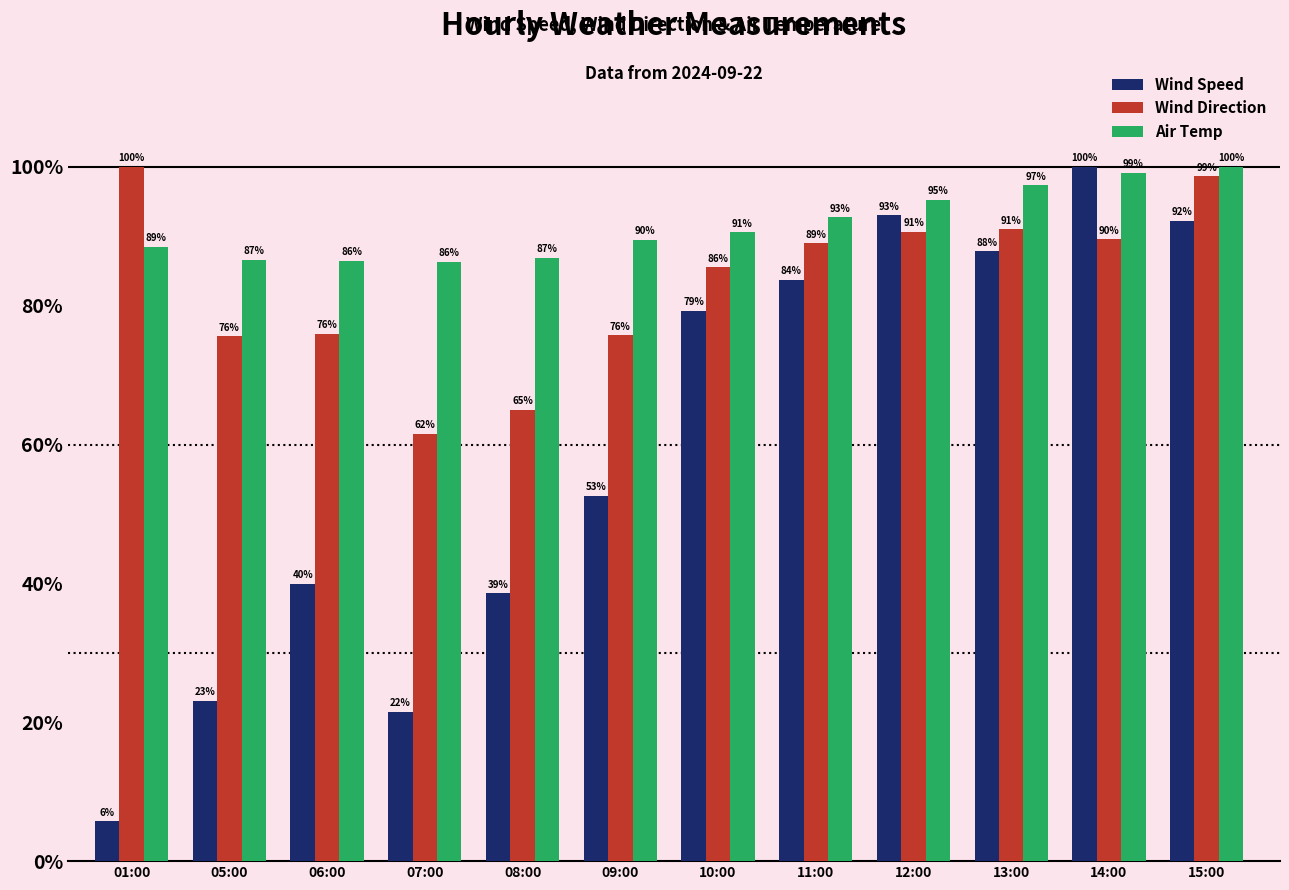

What is the maximum value shown in the chart?

100.0